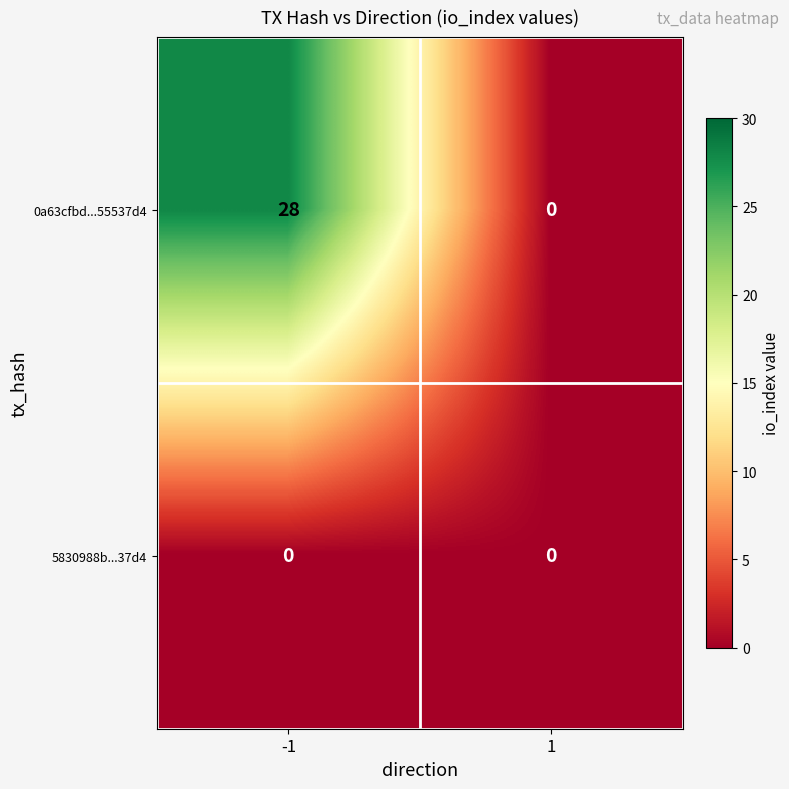

Which series has the largest total across all categories?

0a63cfbd...55537d4